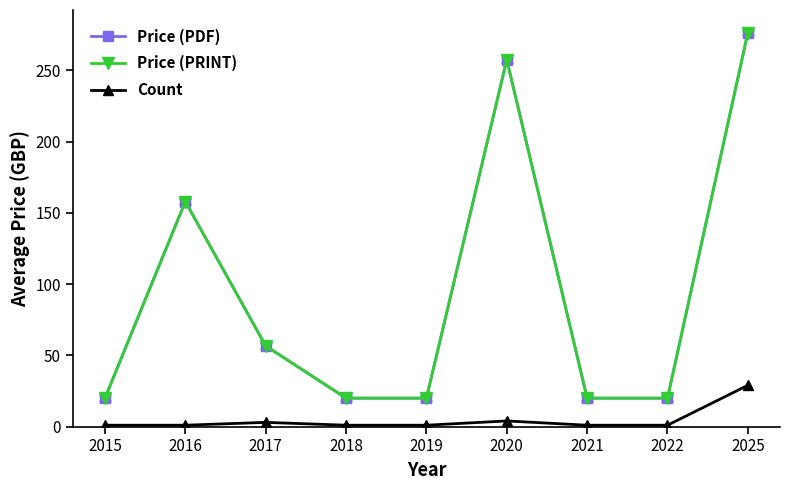

At how many categories does at least one series exceed 220?

2